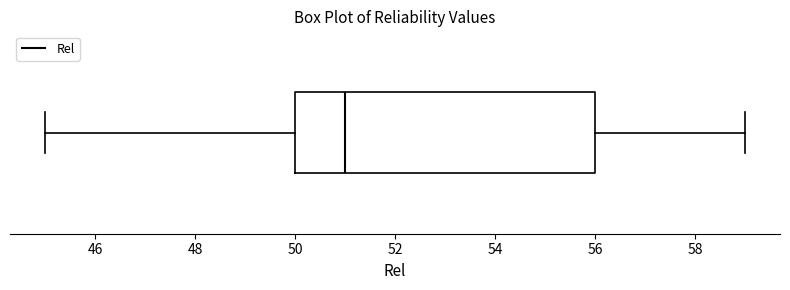

Transcribe this box plot: give where the median line is, the range the box spans, and where the two whiskers end, as read against the x-axis. The values are not printed on the chart, so give them approximately, as read against the axis.

median 51, box 50 to 56, whiskers 45 to 59